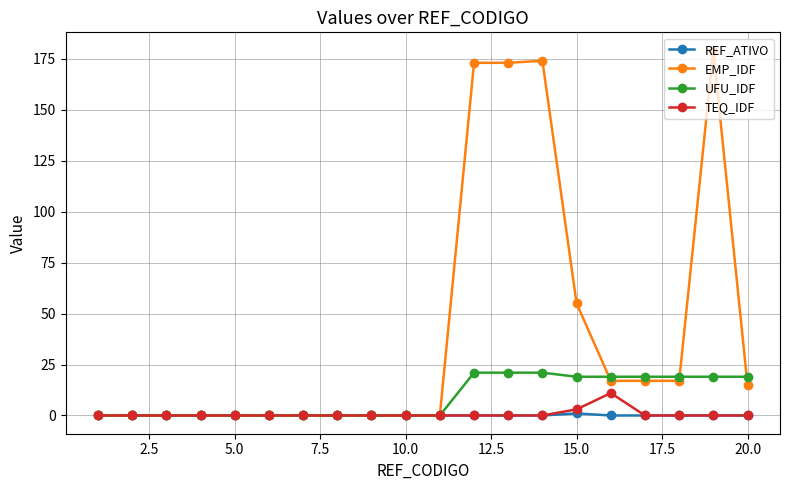

What is the difference between the maximum and minimum values in the REF_ATIVO series?

1